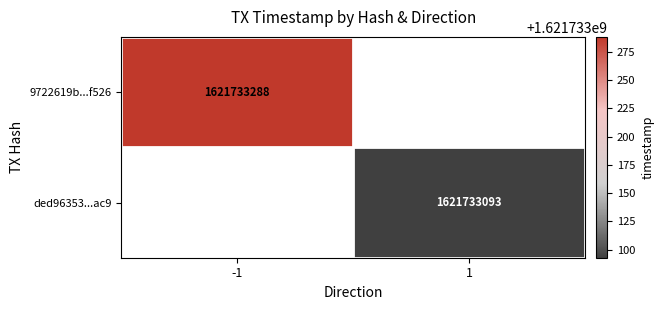

Which series has the largest total across all categories?

9722619b1bcf249a97de052fc0e46362315f526